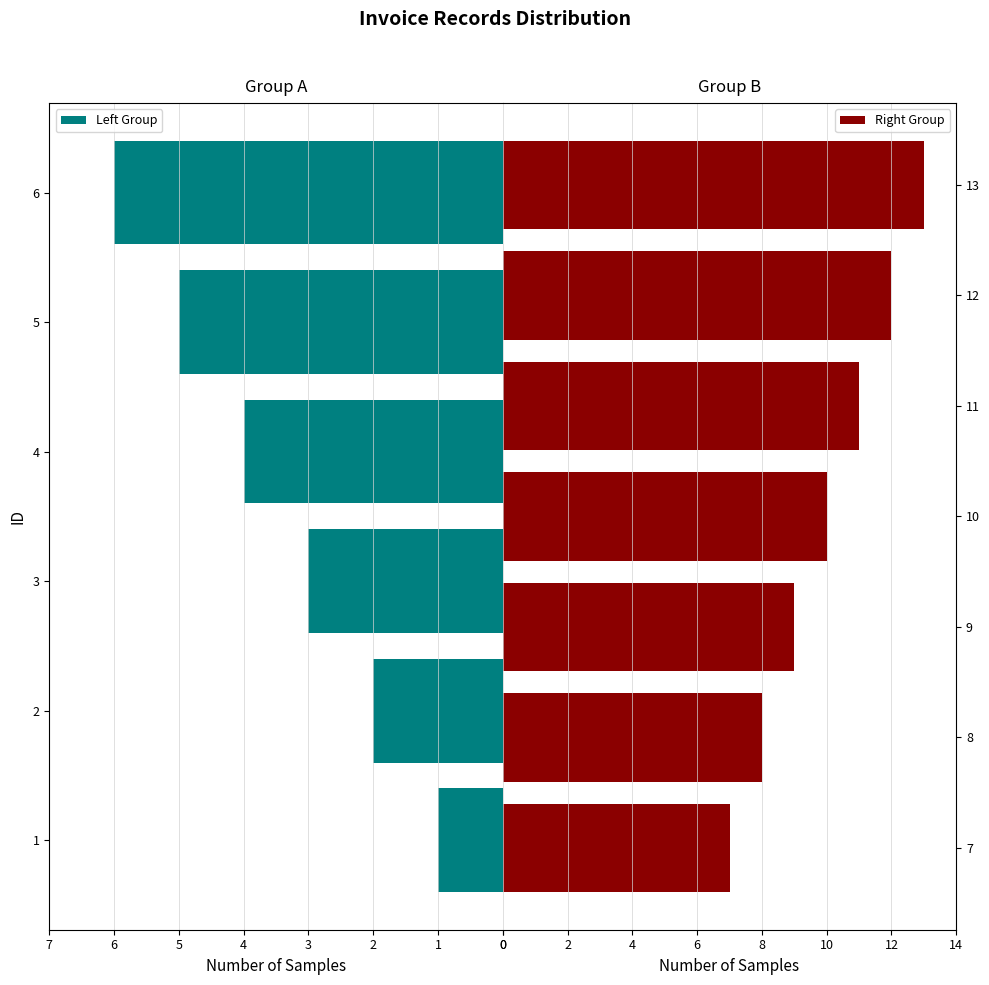

What is the minimum value shown in the chart?

1